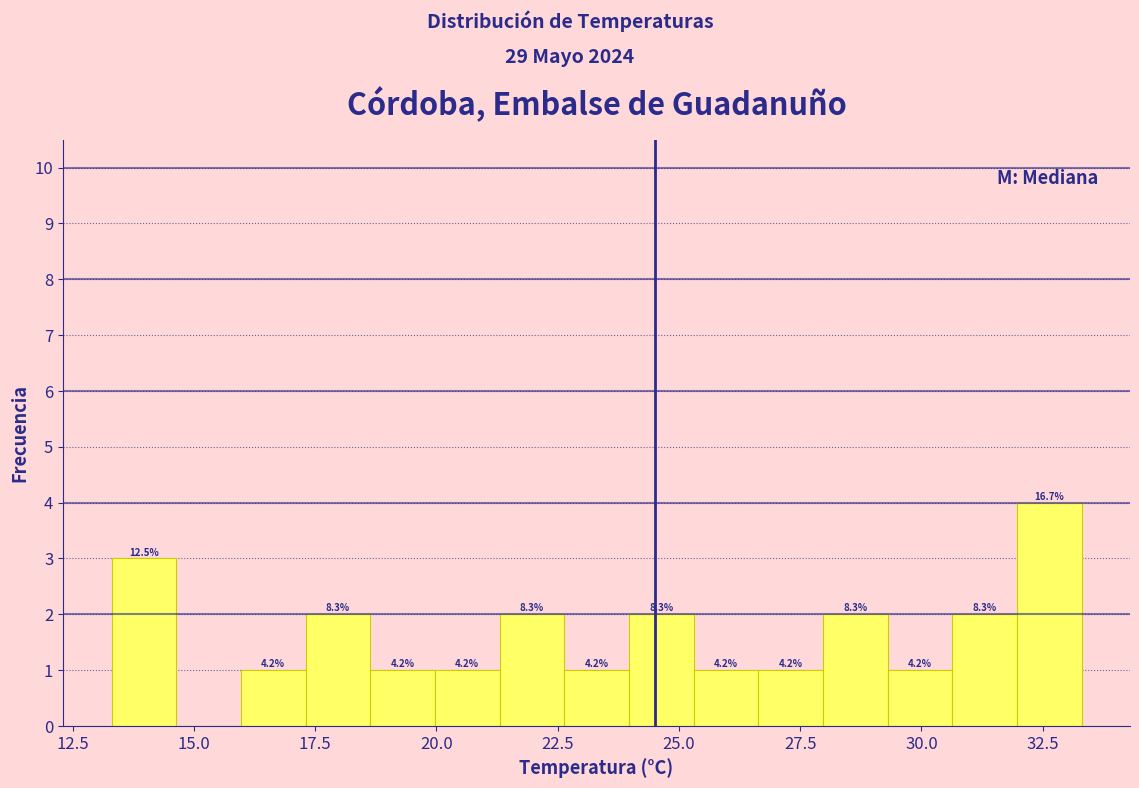

Read against the x-axis, roughly where is the centre of the tallest bar?

32.5